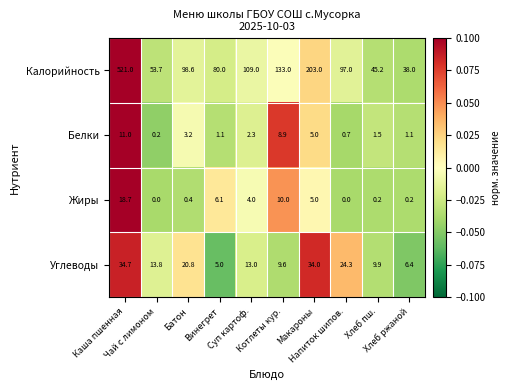

What is the maximum value shown in the chart?

521.0